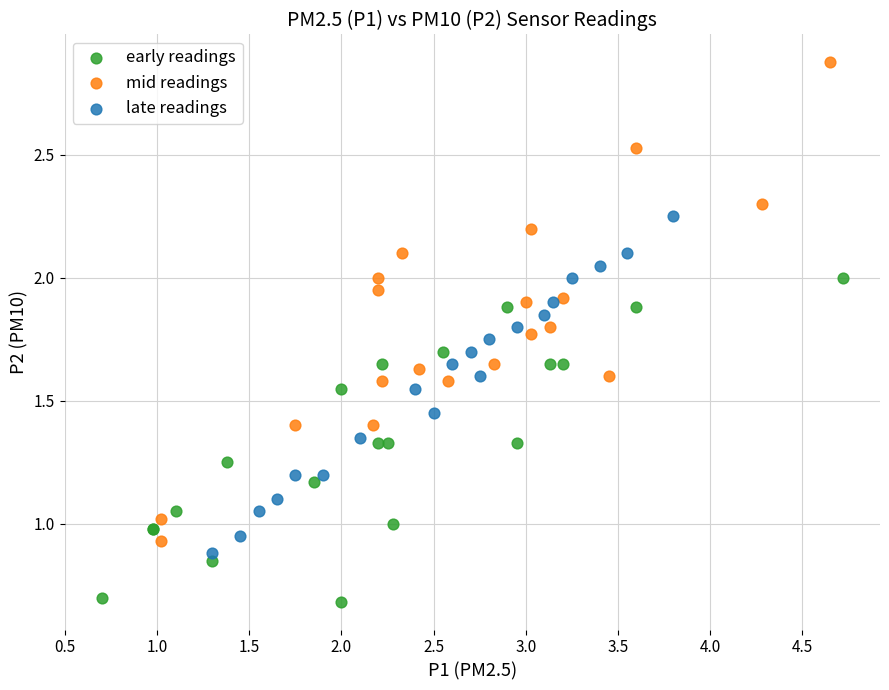

Which series reaches the minimum Y coordinate?

early readings